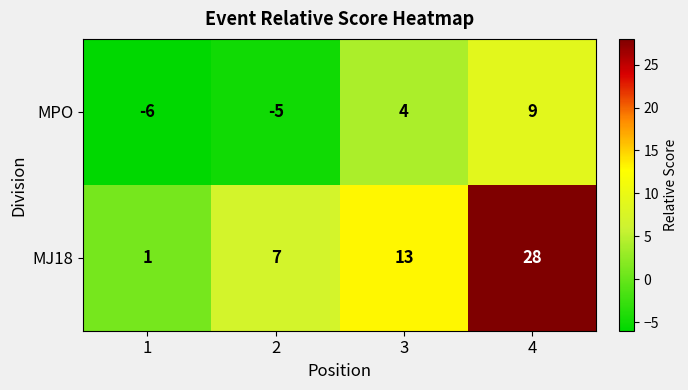

Read the MPO value at 1.

-6